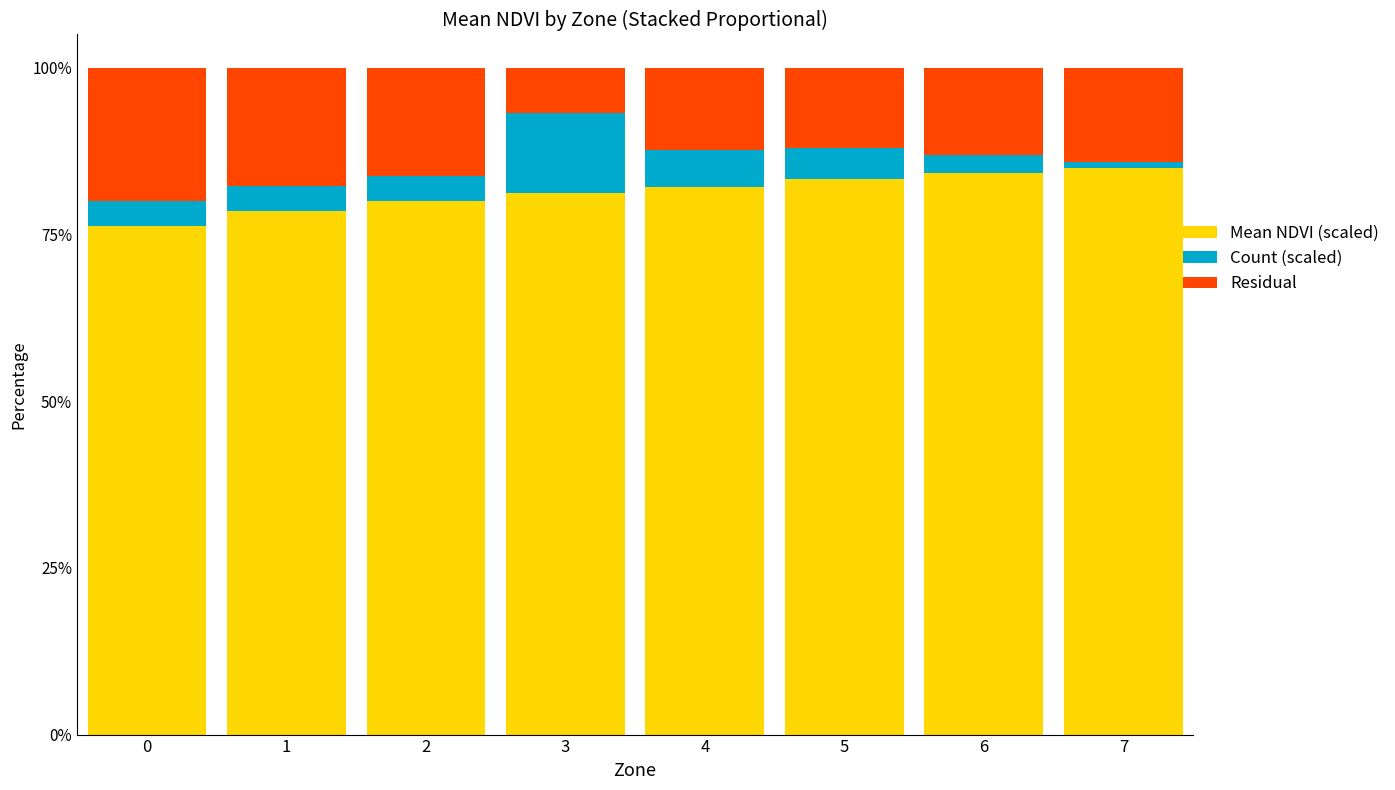

What is the highest value of the Mean NDVI (scaled) series?

85.0